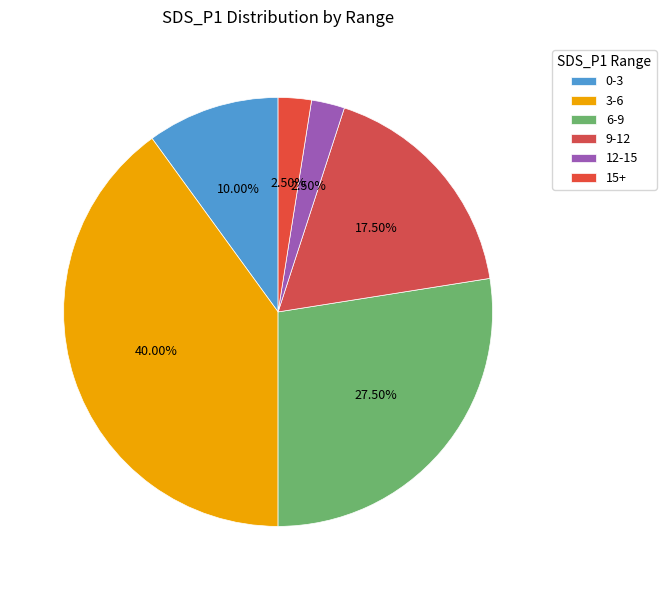

How many segments does this pie chart have?

6